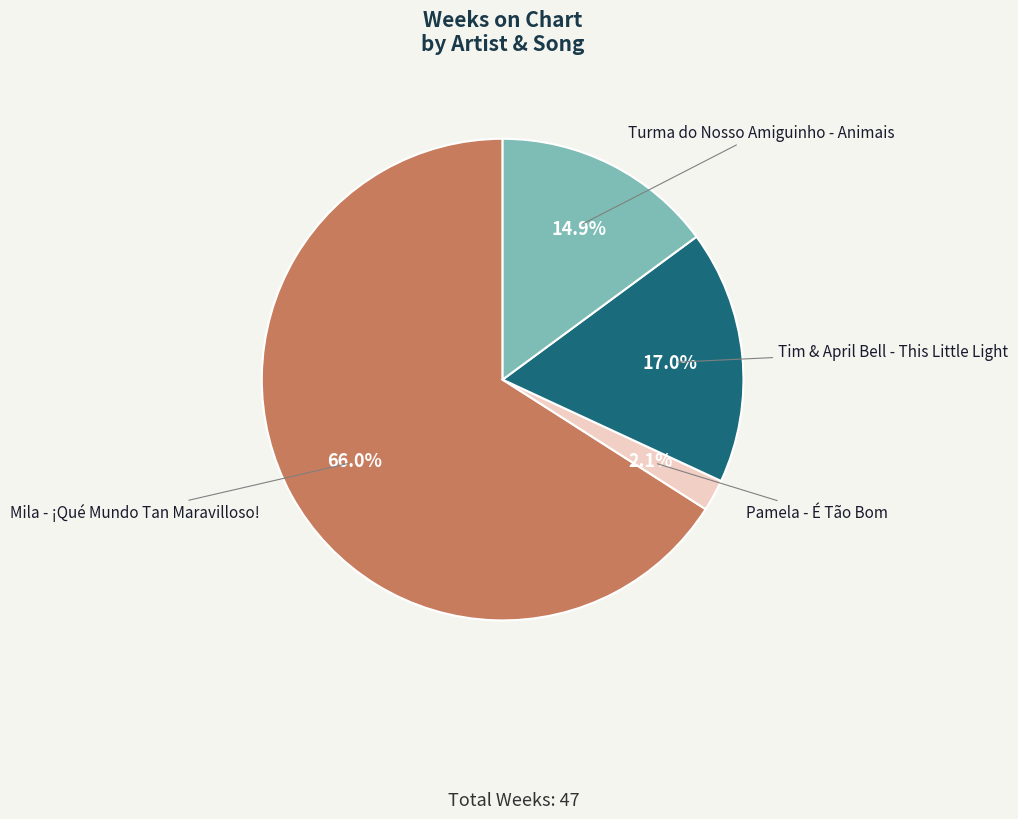

Count the number of slices in the pie.

4